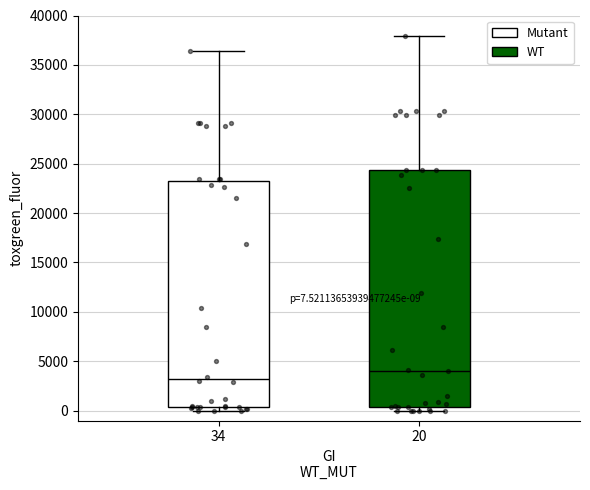

Comparing the boxes themselves (not the whiskers), which one is the tallest?

20